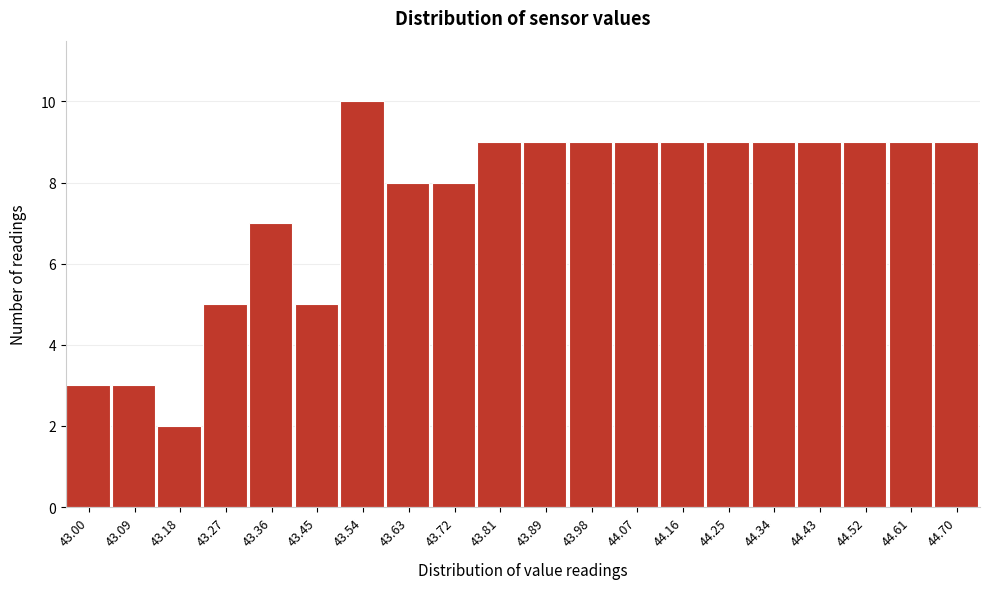

Reading left to right, transcribe all the data shown in this chart.

43.00=3	43.09=3	43.18=2	43.27=5	43.36=7	43.45=5	43.54=10	43.63=8	43.72=8	43.81=9	43.89=9	43.98=9	44.07=9	44.16=9	44.25=9	44.34=9	44.43=9	44.52=9	44.61=9	44.70=9